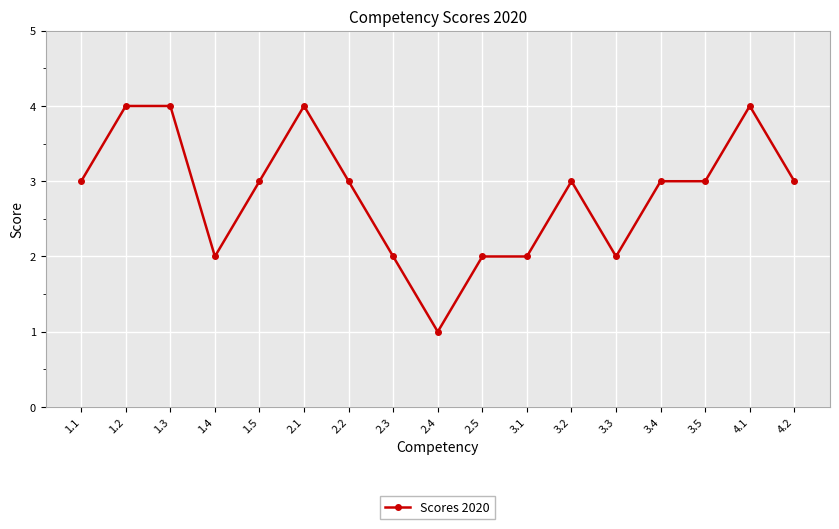

How many values are between 2 and 3?

12